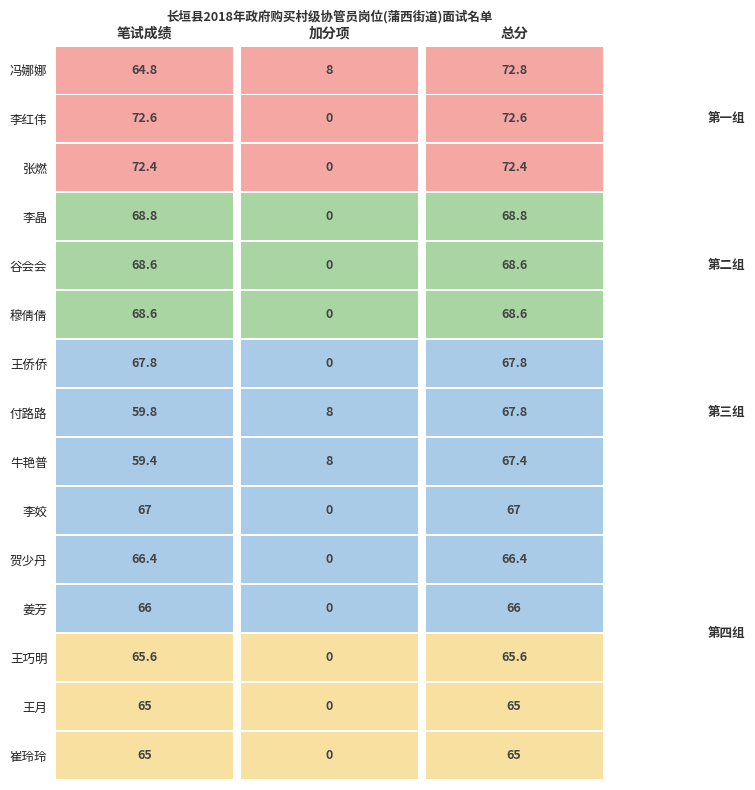

Reading left to right, what are all the values shown in this chart?

笔试成绩: 冯娜娜=64.8	李红伟=72.6	张燃=72.4	李晶=68.8	谷会会=68.6	穆倩倩=68.6	王侨侨=67.8	付路路=59.8	牛艳普=59.4	李姣=67.0	贺少丹=66.4	姜芳=66.0	王巧明=65.6	王月=65.0	崔玲玲=65.0
加分项: 冯娜娜=8.0	李红伟=0.0	张燃=0.0	李晶=0.0	谷会会=0.0	穆倩倩=0.0	王侨侨=0.0	付路路=8.0	牛艳普=8.0	李姣=0.0	贺少丹=0.0	姜芳=0.0	王巧明=0.0	王月=0.0	崔玲玲=0.0
总分: 冯娜娜=72.8	李红伟=72.6	张燃=72.4	李晶=68.8	谷会会=68.6	穆倩倩=68.6	王侨侨=67.8	付路路=67.8	牛艳普=67.4	李姣=67.0	贺少丹=66.4	姜芳=66.0	王巧明=65.6	王月=65.0	崔玲玲=65.0